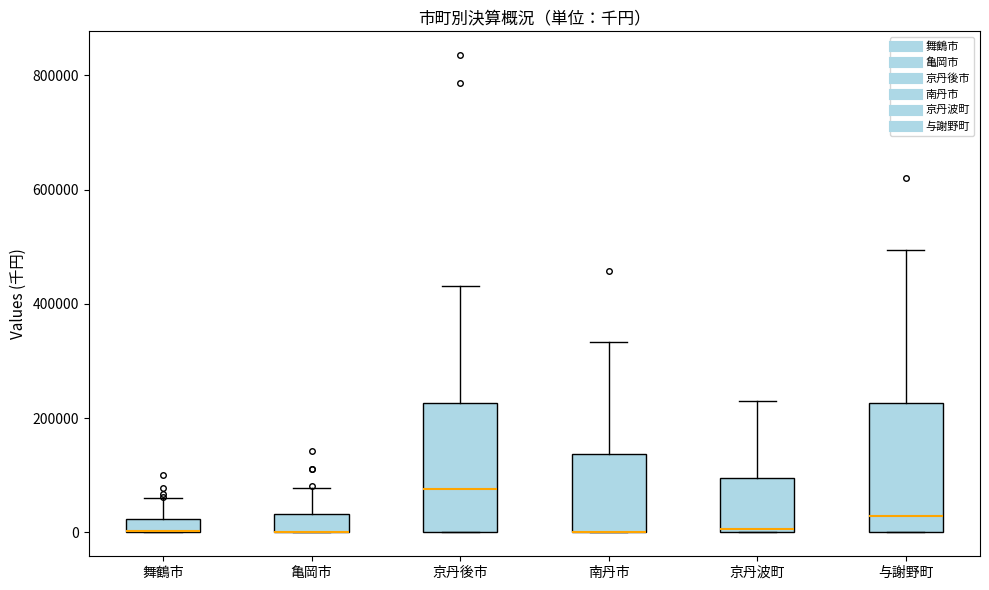

Where is the lower edge of the box for 与謝野町 on the y-axis? The values are not printed on the chart, so give them approximately, as read against the axis.

0